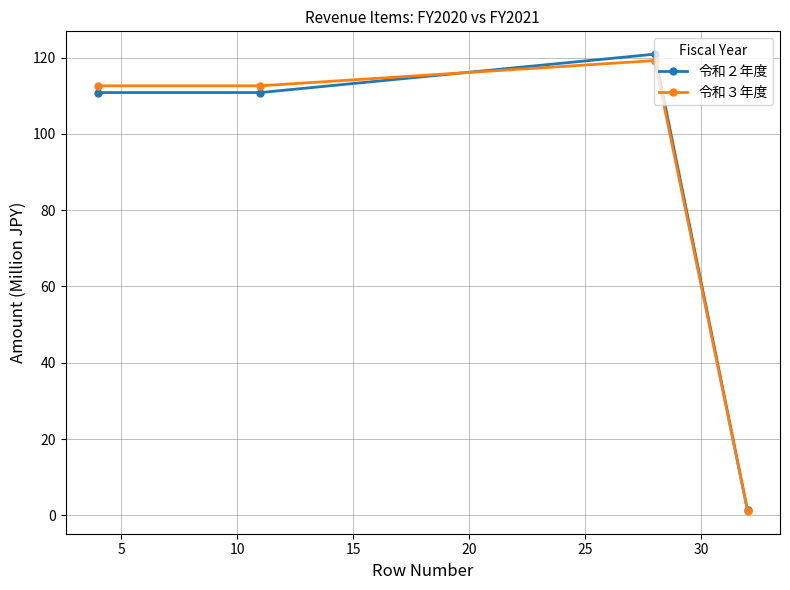

Which series has the widest spread of values?

令和２年度